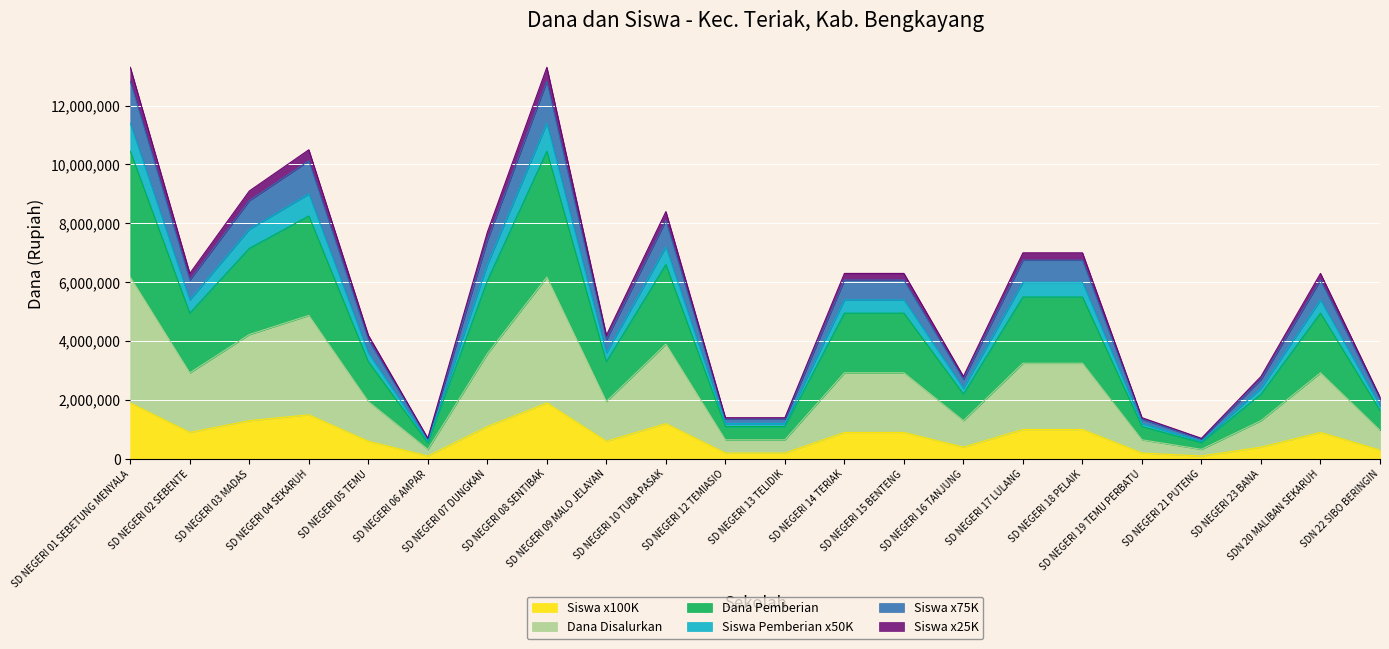

What is the minimum value shown in the chart?

100000